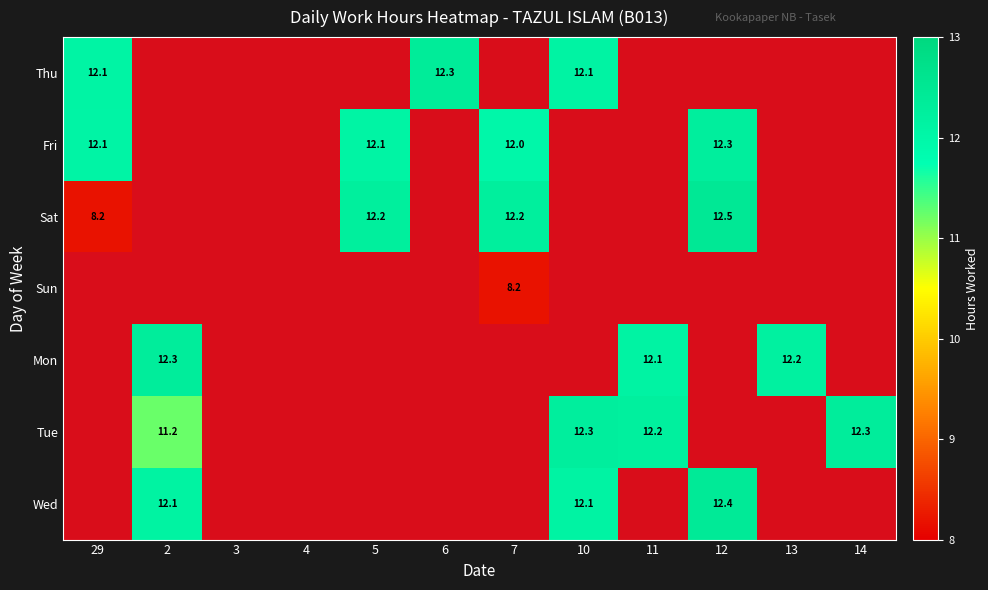

Is it true that Mon equals 12.1 at 11?

True